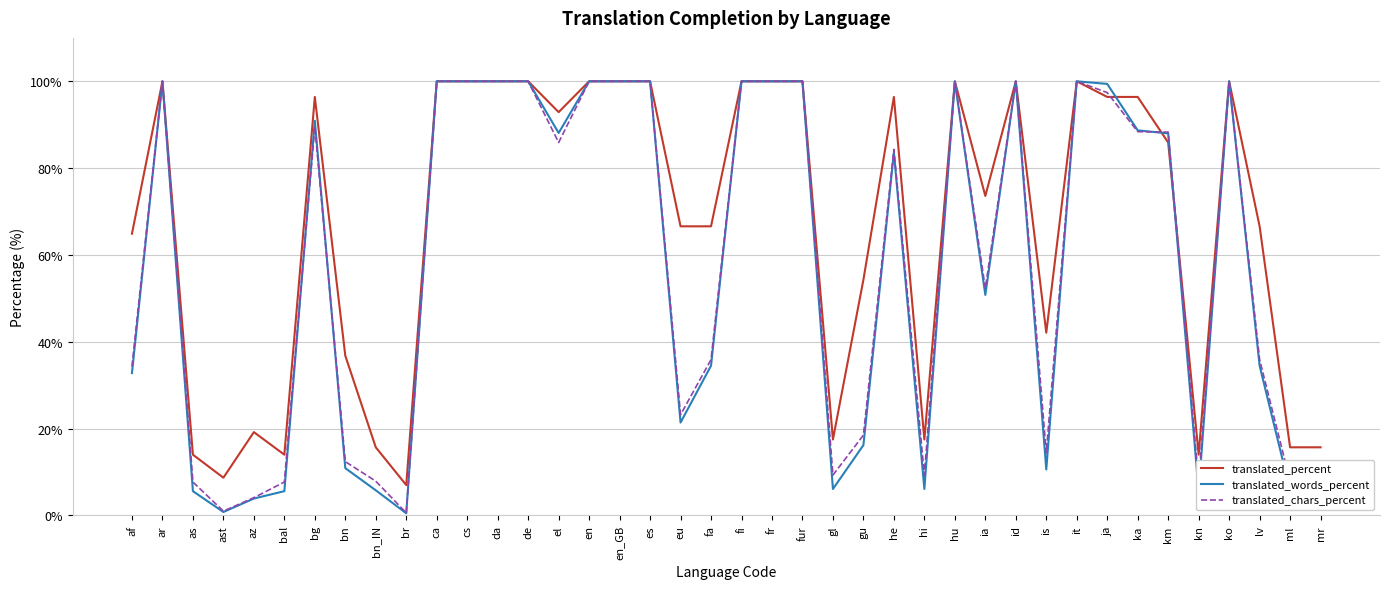

Read the translated_words_percent value at de.

100.0